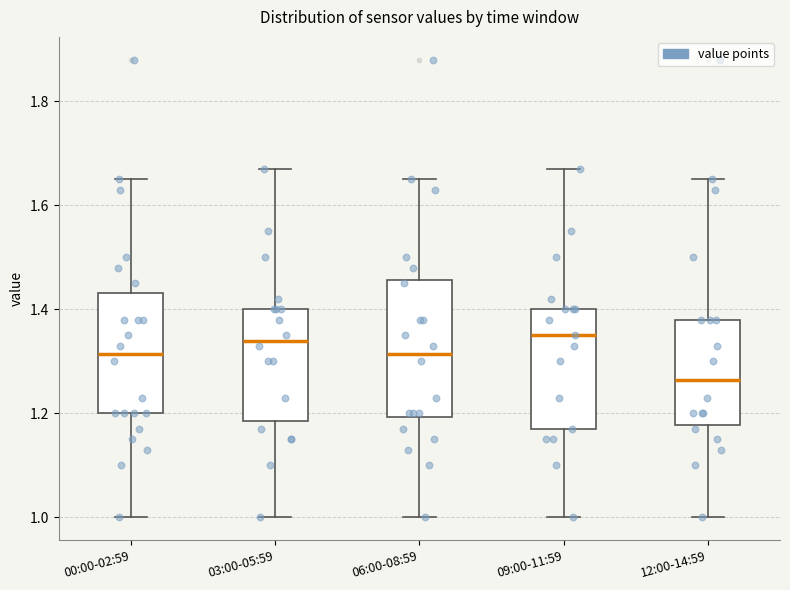

Which box has the lowest median line?

12:00-14:59